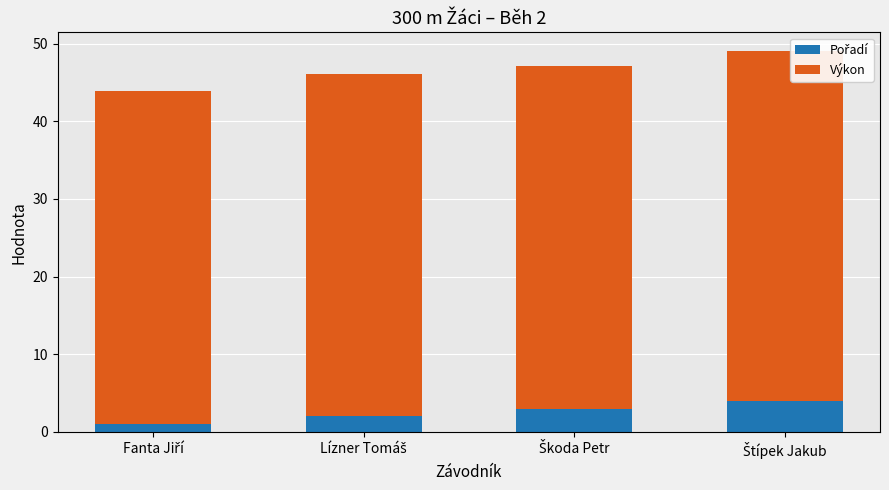

How many values in the Výkon series exceed 44?

3